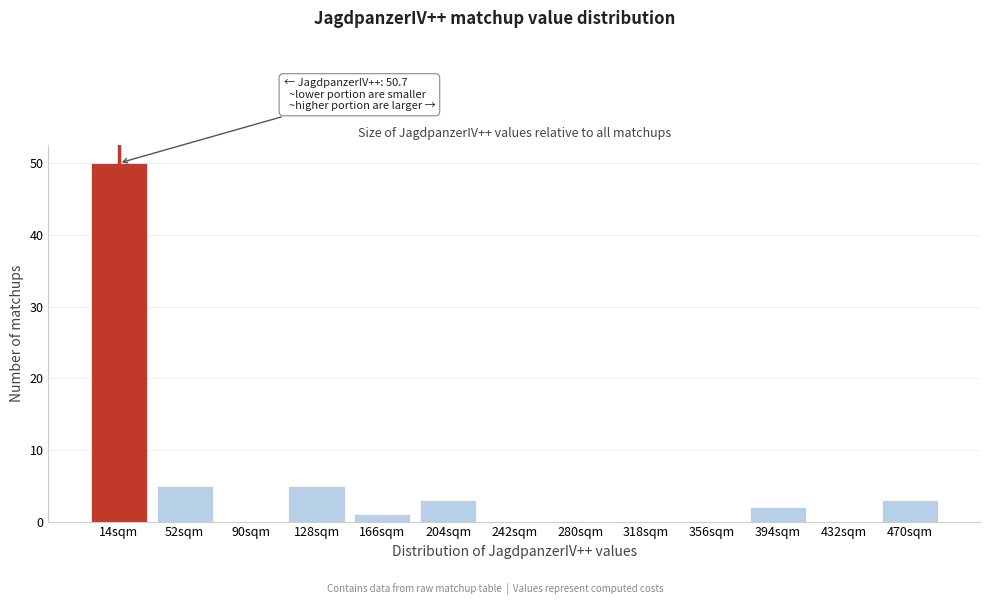

Reading left to right, list all the values displayed in this chart.

14sqm=50	52sqm=5	90sqm=0	128sqm=5	166sqm=1	204sqm=3	242sqm=0	280sqm=0	318sqm=0	356sqm=0	394sqm=2	432sqm=0	470sqm=3